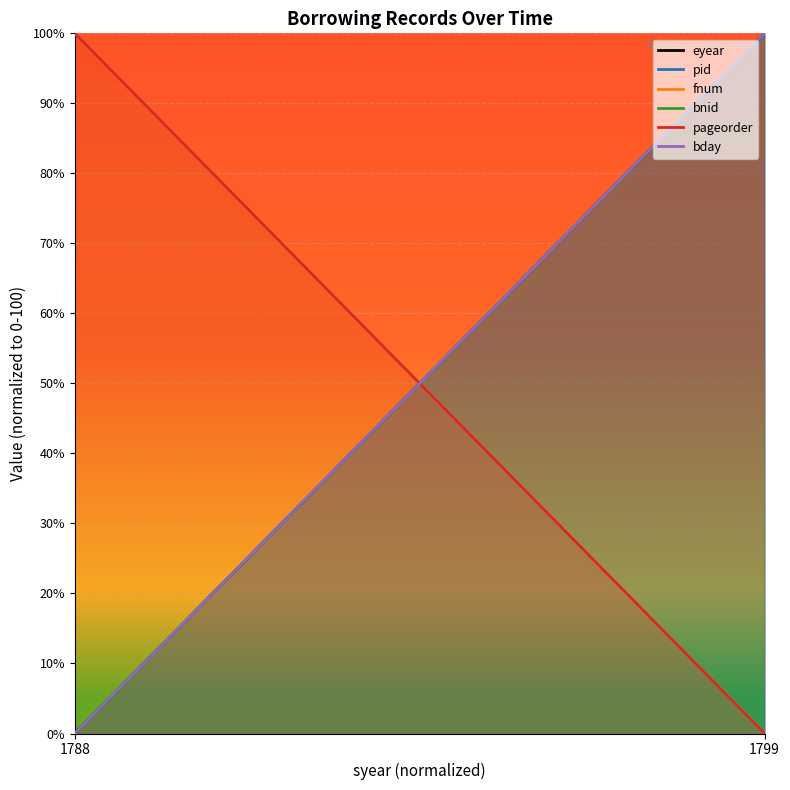

Reading left to right, what are all the values shown in this chart?

eyear: 1788=0	1799=100
pid: 1788=0	1799=100
fnum: 1788=100	1799=0
bnid: 1788=0	1799=100
pageorder: 1788=100	1799=0
bday: 1788=0	1799=100